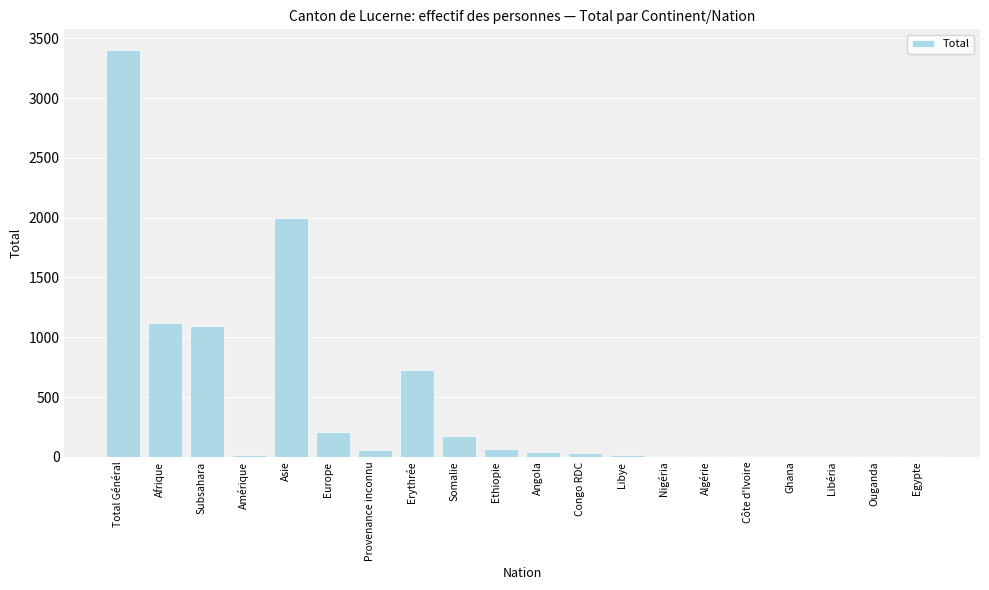

What is the change in value from Ethiopie to Algérie?

-57